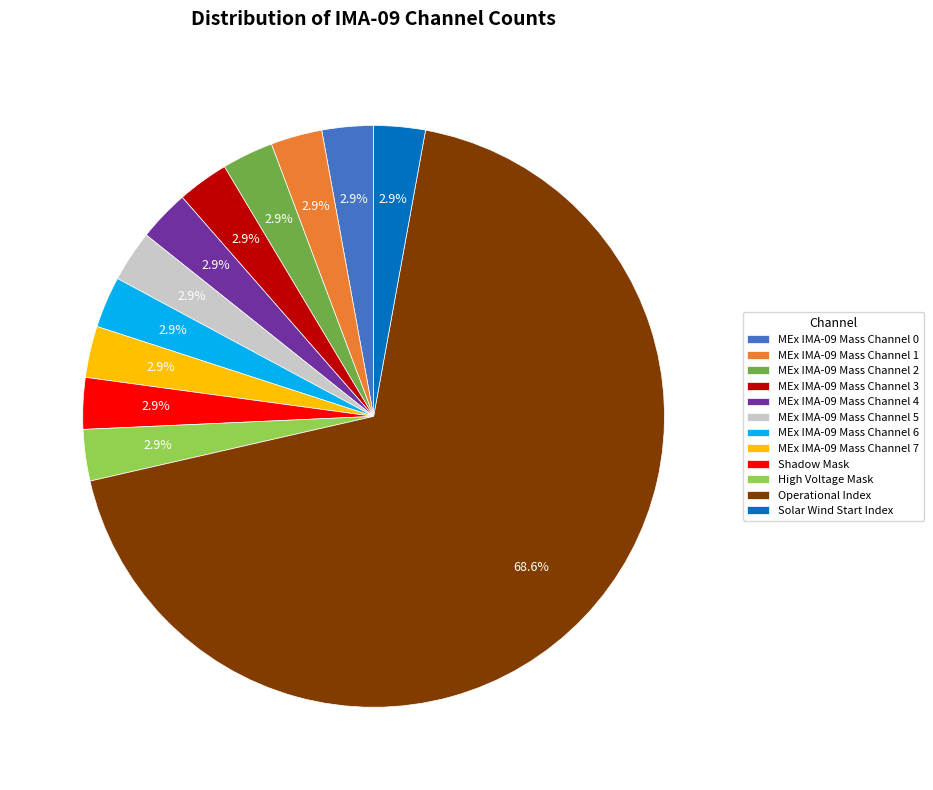

Which slice is the largest?

Operational Index